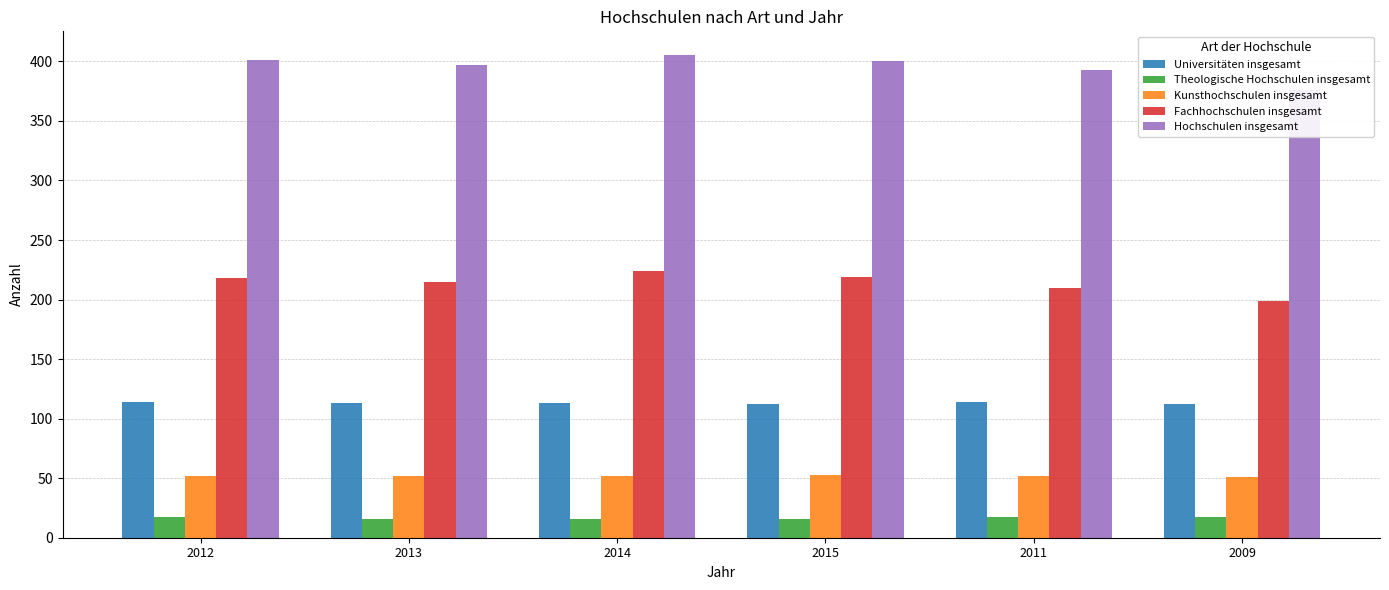

At which category is the sum across all series the highest?

2014